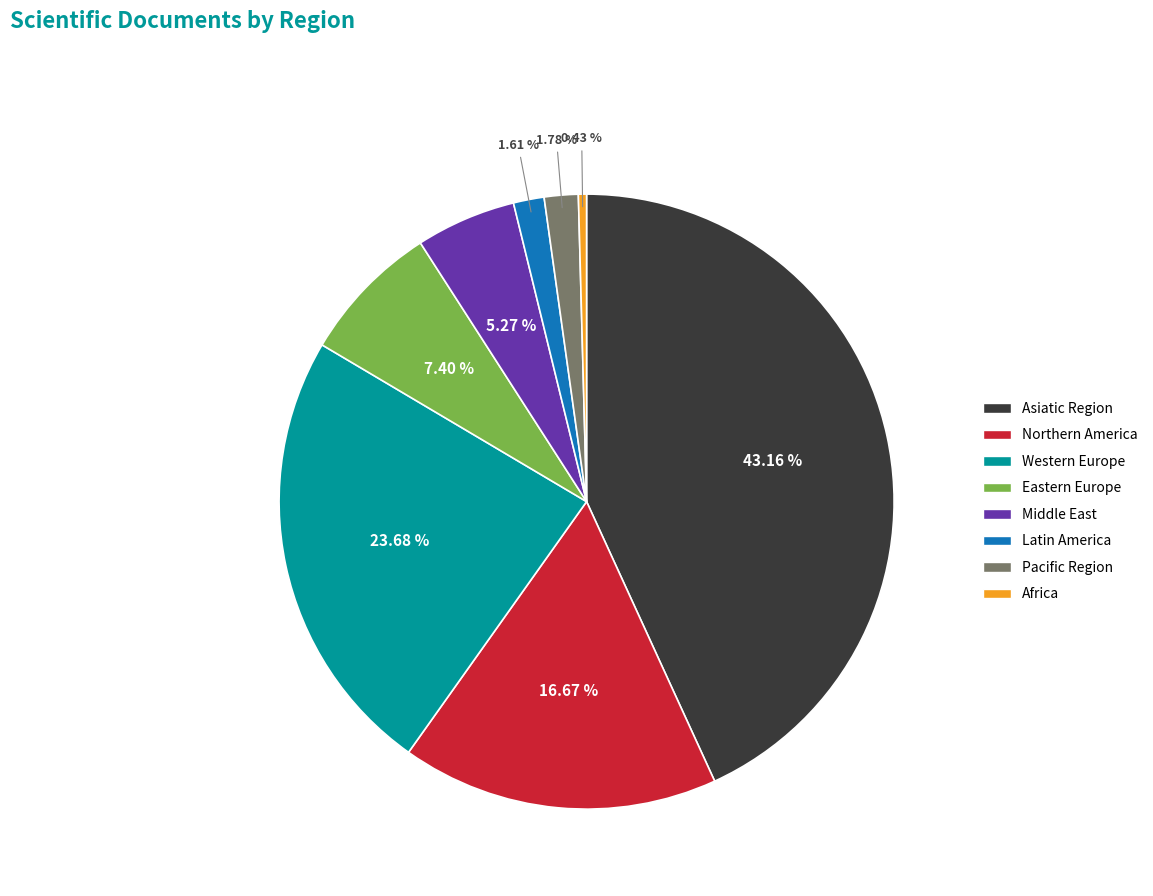

Which slice is the smallest?

Africa